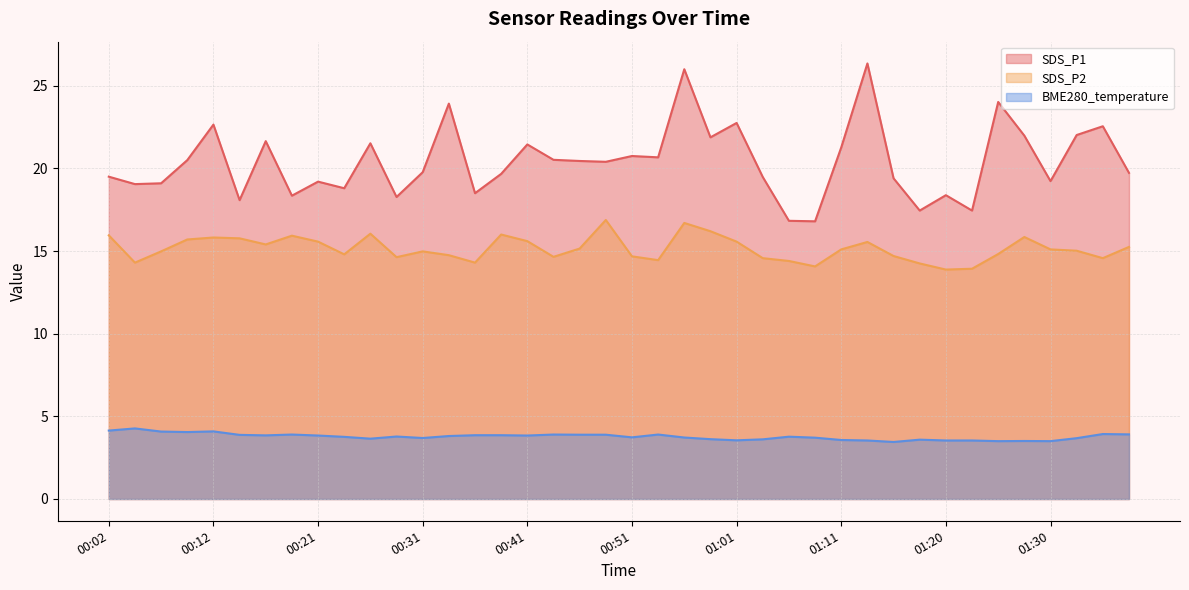

Reading left to right, transcribe all the data shown in this chart.

SDS_P1: 19.5	19.1	19.1	20.5	22.6	18.1	21.6	18.4	19.2	18.8	21.5	18.3	19.8	23.9	18.5	19.7	21.4	20.5	20.4	20.4	20.8	20.7	26.0	21.9	22.8	19.5	16.8	16.8	21.3	26.4	19.4	17.4	18.4	17.4	24.0	22.0	19.2	22.0	22.6	19.7
SDS_P2: 15.9	14.3	15.0	15.7	15.8	15.8	15.4	15.9	15.6	14.8	16.1	14.6	15.0	14.8	14.3	16.0	15.6	14.7	15.2	16.9	14.7	14.4	16.7	16.2	15.6	14.6	14.4	14.1	15.1	15.6	14.7	14.2	13.9	13.9	14.8	15.8	15.1	15.0	14.6	15.2
BME280_temperature: 4.1	4.3	4.1	4.0	4.1	3.9	3.9	3.9	3.8	3.8	3.6	3.8	3.7	3.8	3.9	3.9	3.8	3.9	3.9	3.9	3.7	3.9	3.7	3.6	3.5	3.6	3.8	3.7	3.6	3.5	3.5	3.6	3.5	3.5	3.5	3.5	3.5	3.7	3.9	3.9